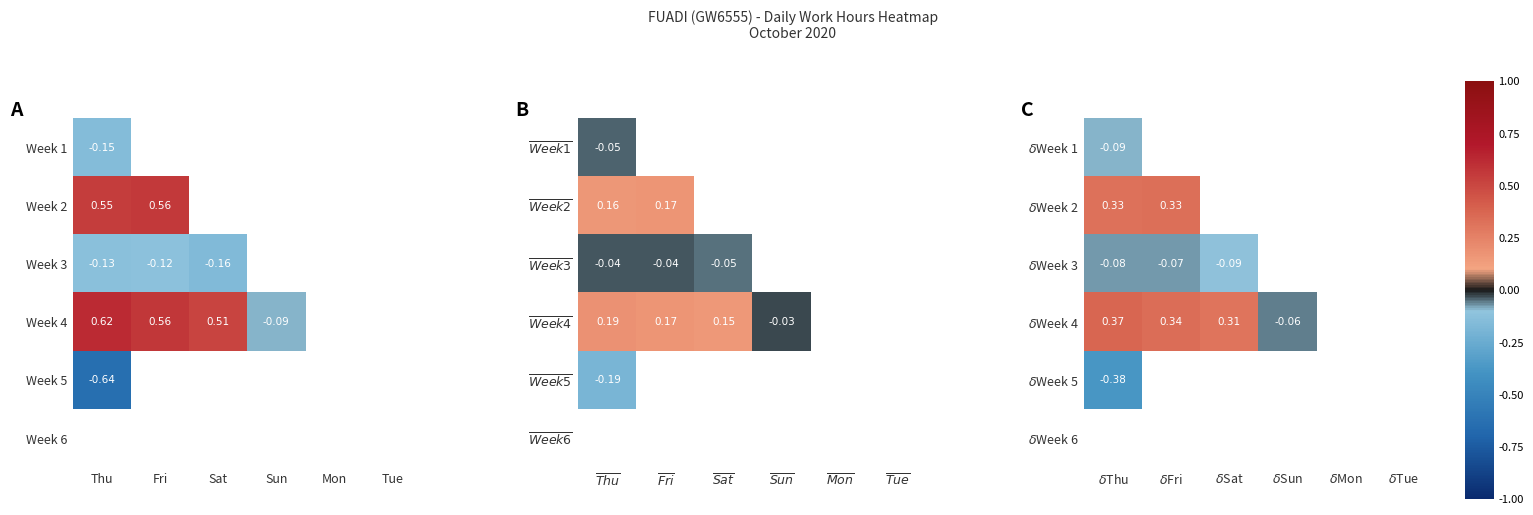

Is the value of Week 3 at Thu greater than the value of Week 4 at Thu?

No